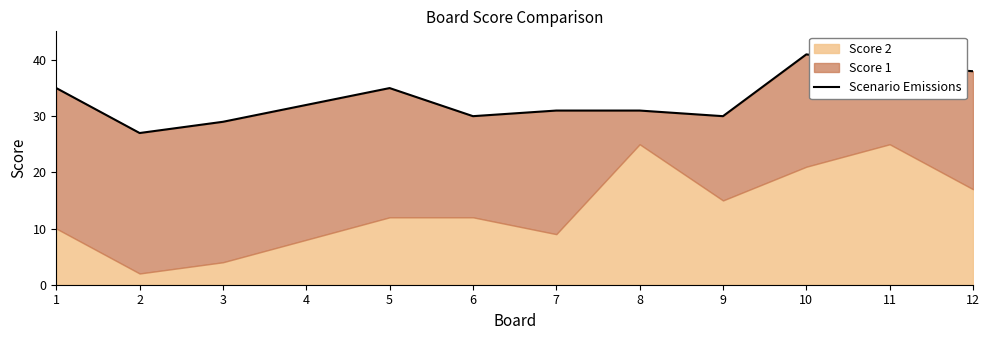

What is the value of the 12th point from the left?

38